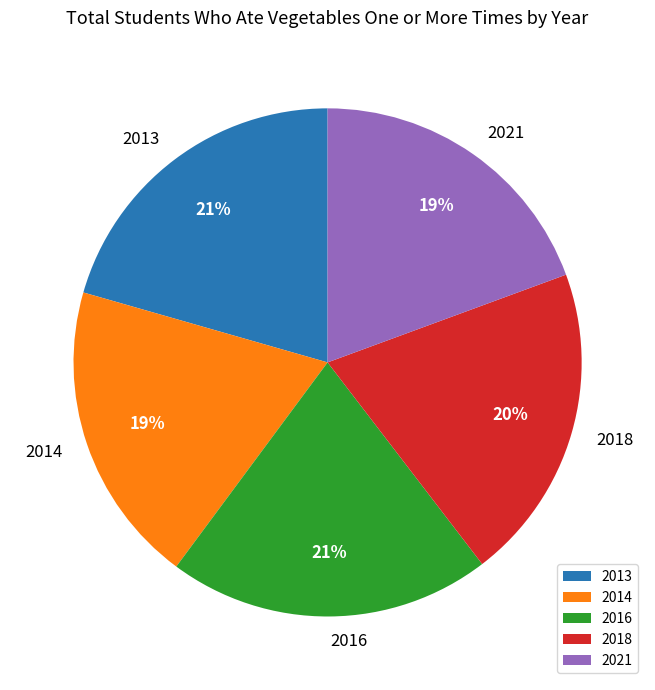

Is there a majority slice in this chart?

No